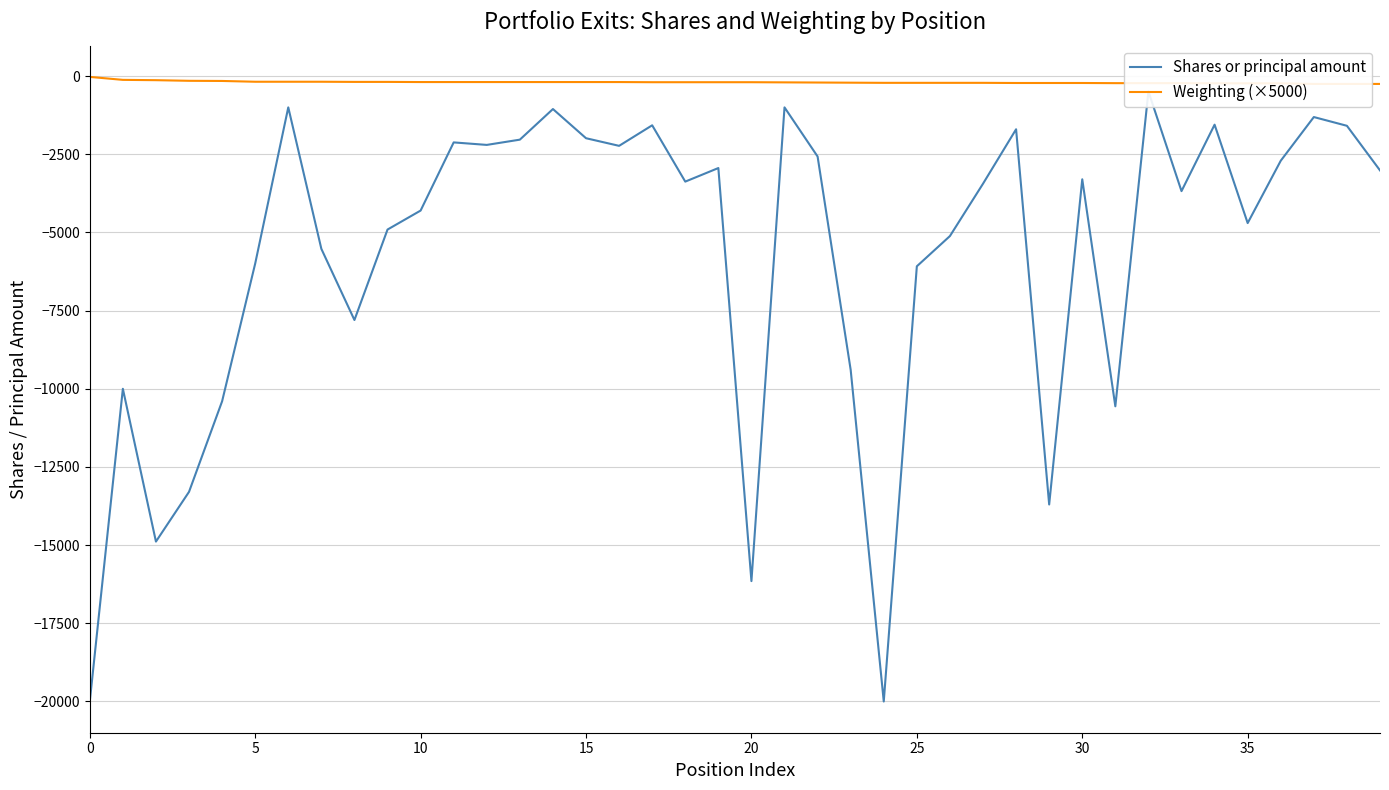

True or false: Shares or principal amount has a value of -1553.0 at 34.

True